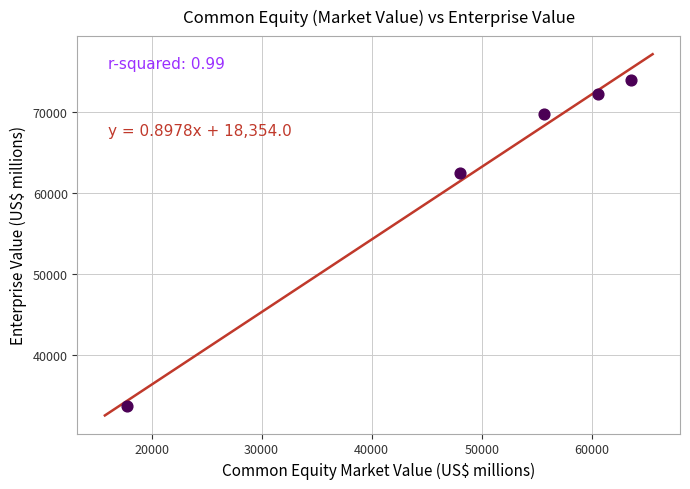

What Y value in the scatter plot is closest to 53833?

62532